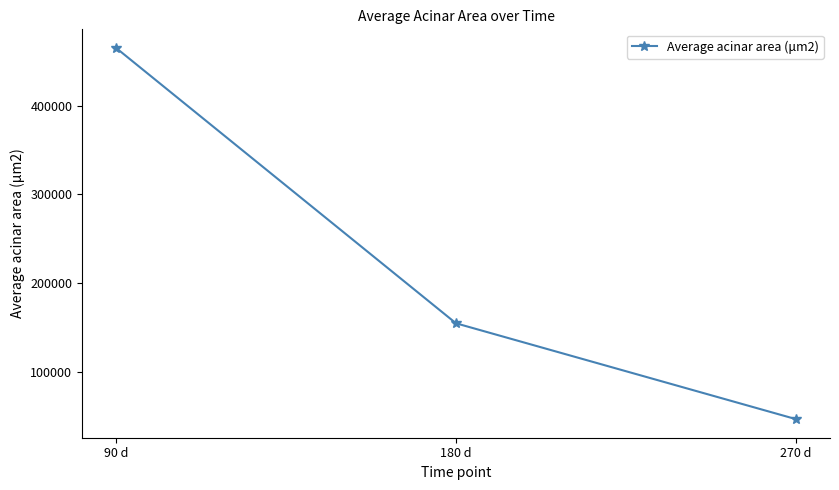

Reading left to right, extract all data points from this chart.

90 d=464888.0	180 d=154807.8	270 d=46895.7